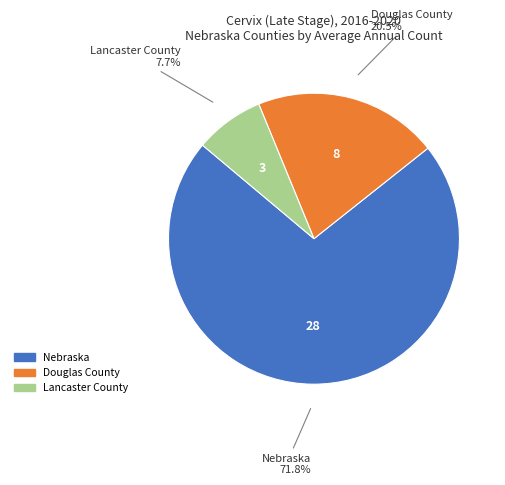

What percentage is NOT represented by Lancaster County?

92.3%